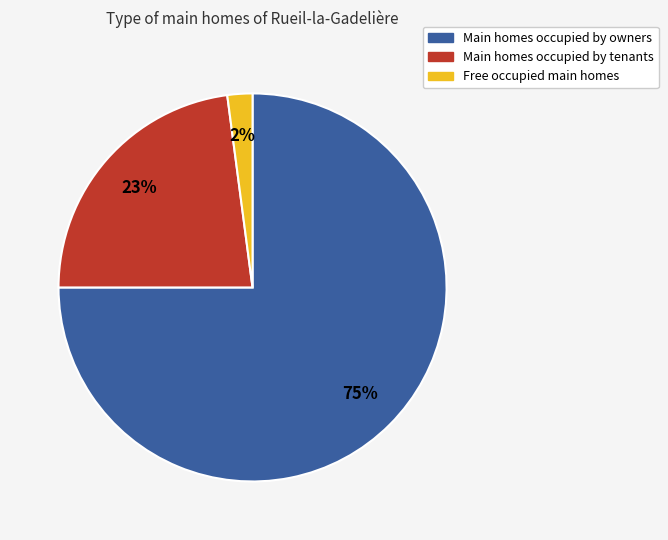

Is there any slice that represents more than half of the pie?

Yes